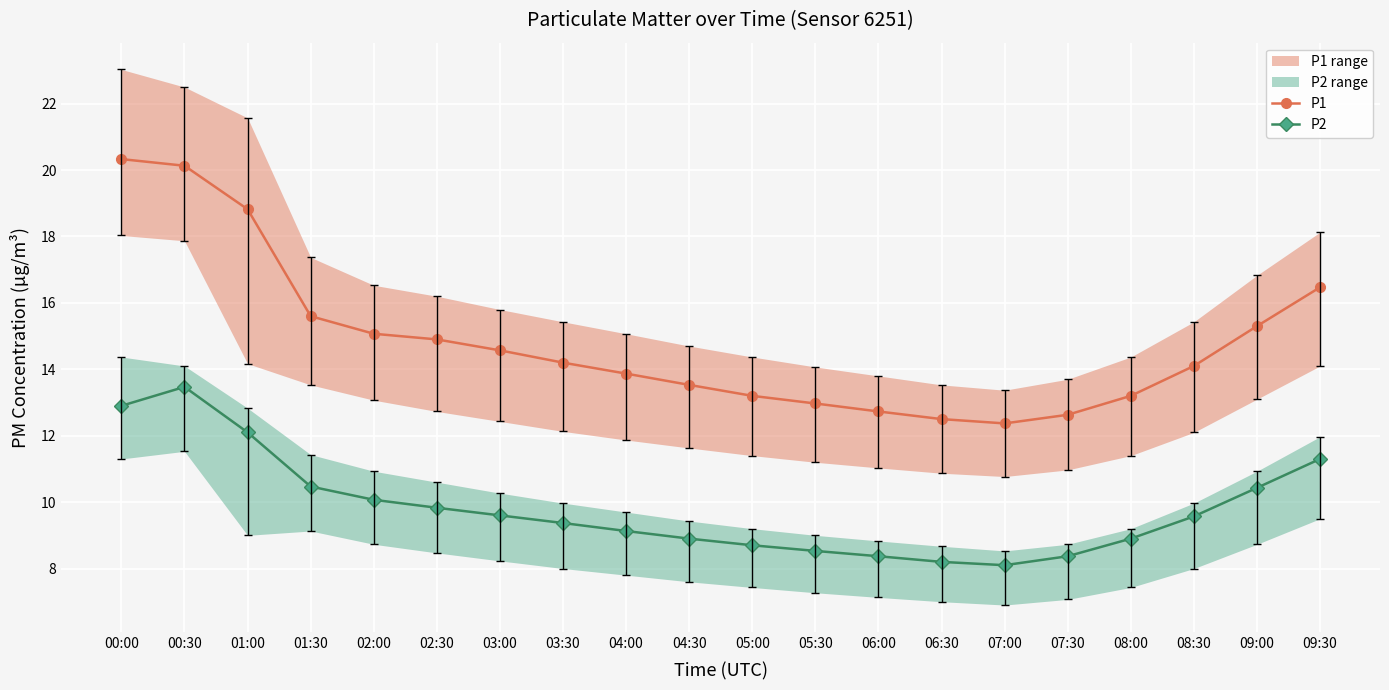

At which label is P1 closest to 16?

01:30